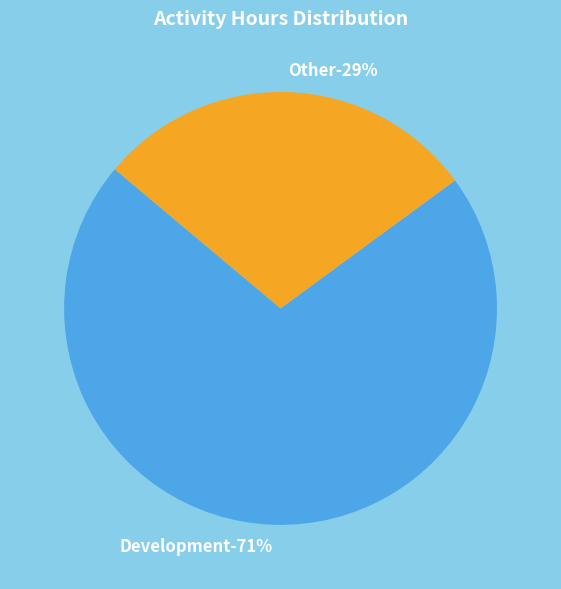

The Development slice represents 71% of the pie. True or false?

True